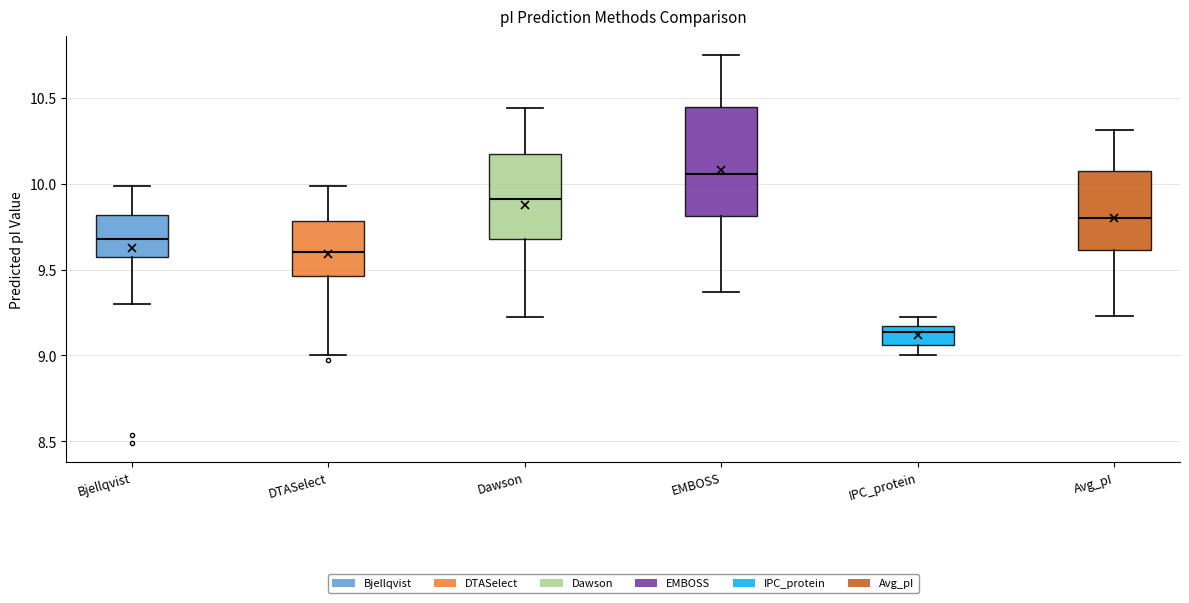

Which box is the tallest, from its lower edge to its upper edge?

EMBOSS